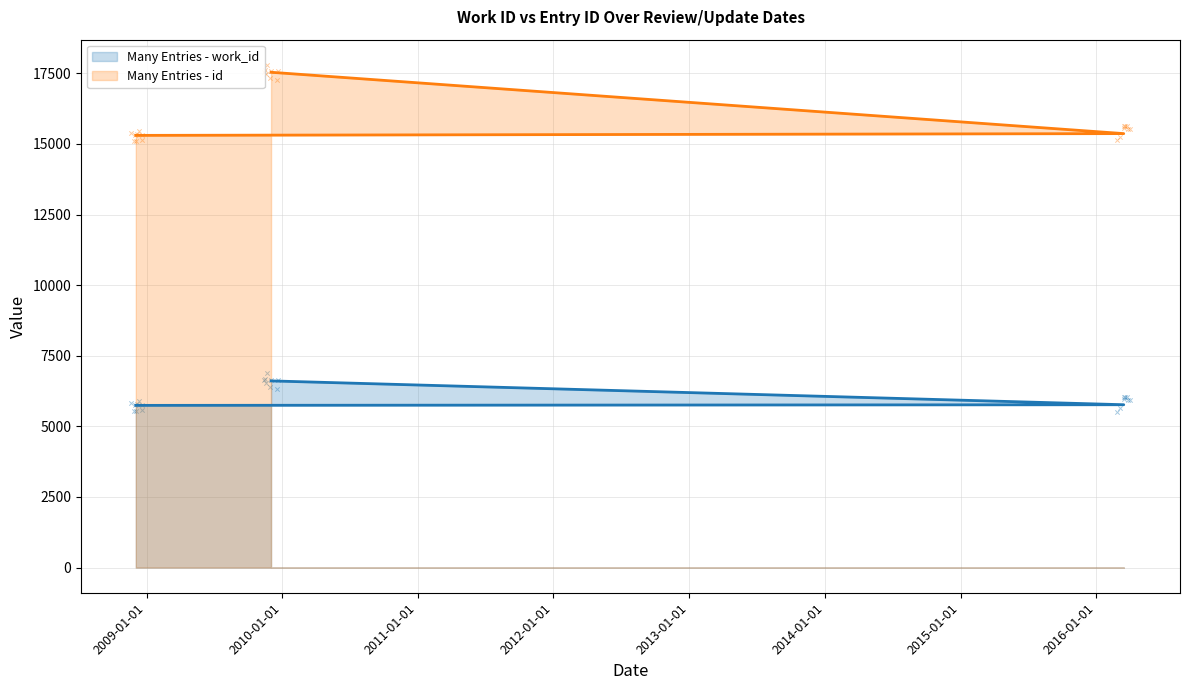

What are all the series names shown in the legend?

work_id, id